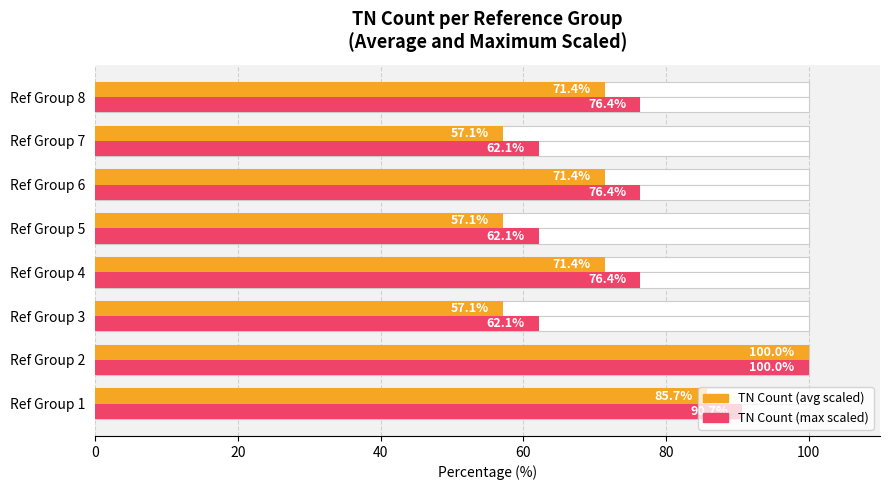

How many data points does each series have?

8